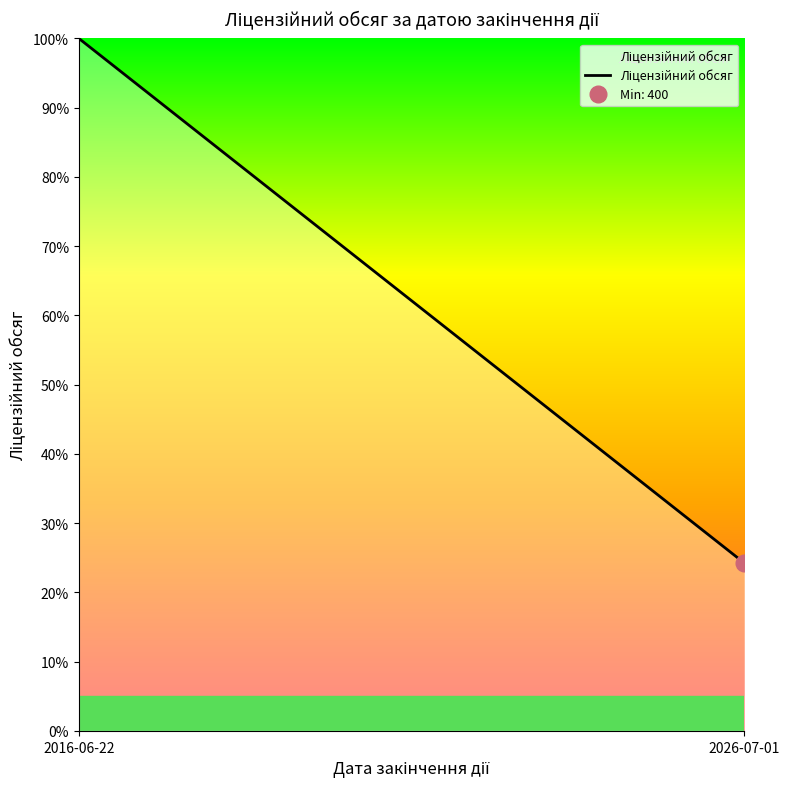

The value at 2026-07-01 is 42.3. True or false?

False